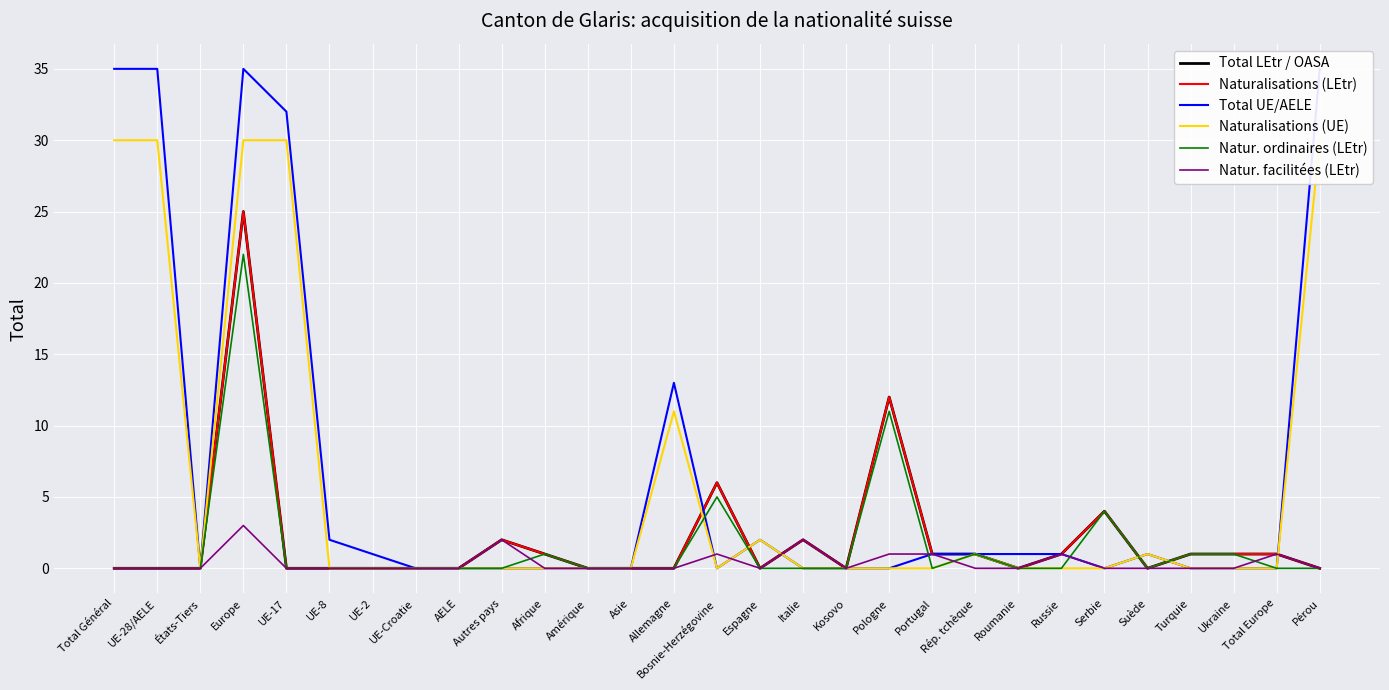

What is the difference between the Naturalisations (UE) values at Russie and UE-28/AELE?

30